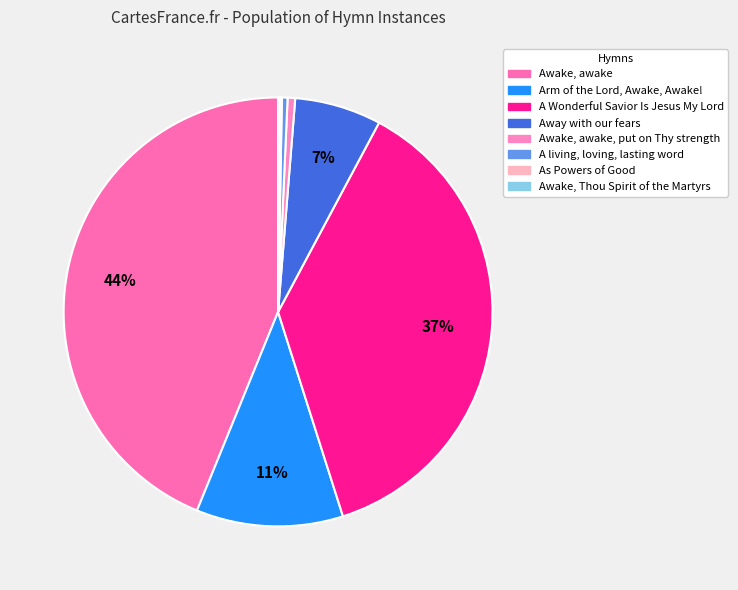

How many segments does this pie chart have?

8